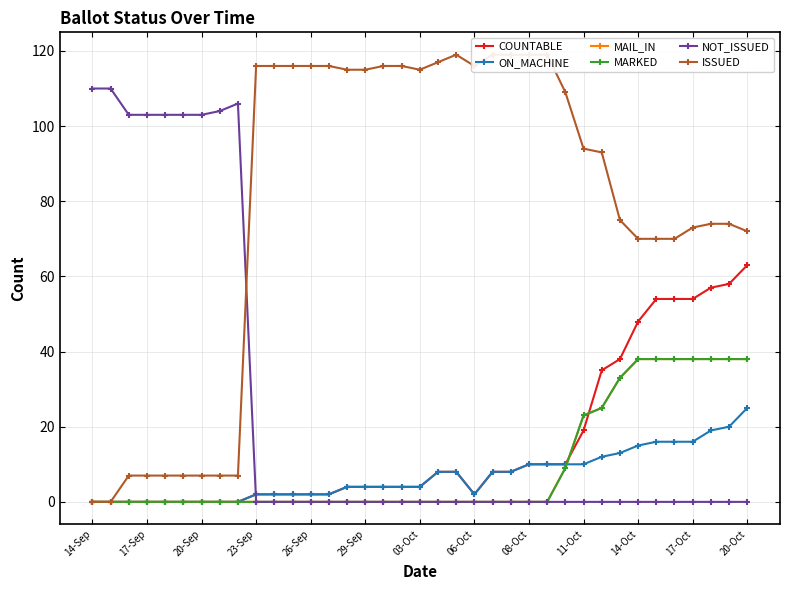

What is the label of the 1st point from the left?

14-Sep